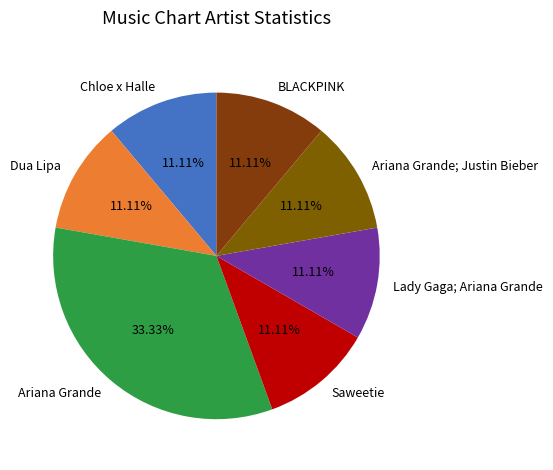

Which category has the biggest portion of the pie?

Ariana Grande